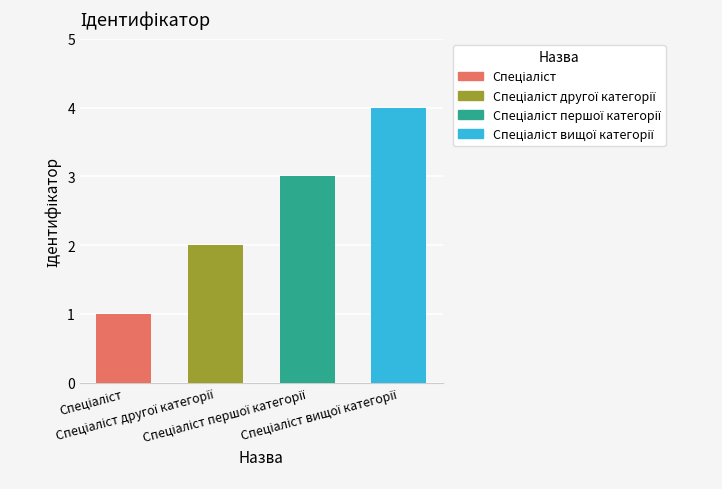

What is the difference between the maximum and minimum values?

3